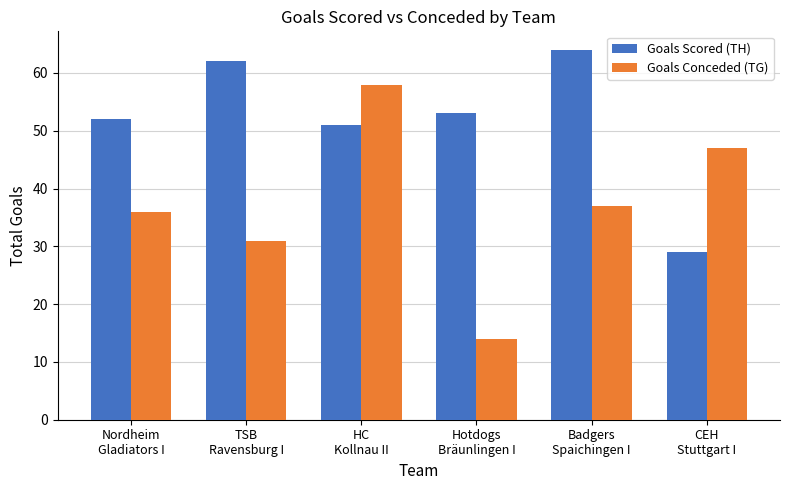

Which category has the lowest value across all series?

Hotdogs
Bräunlingen I